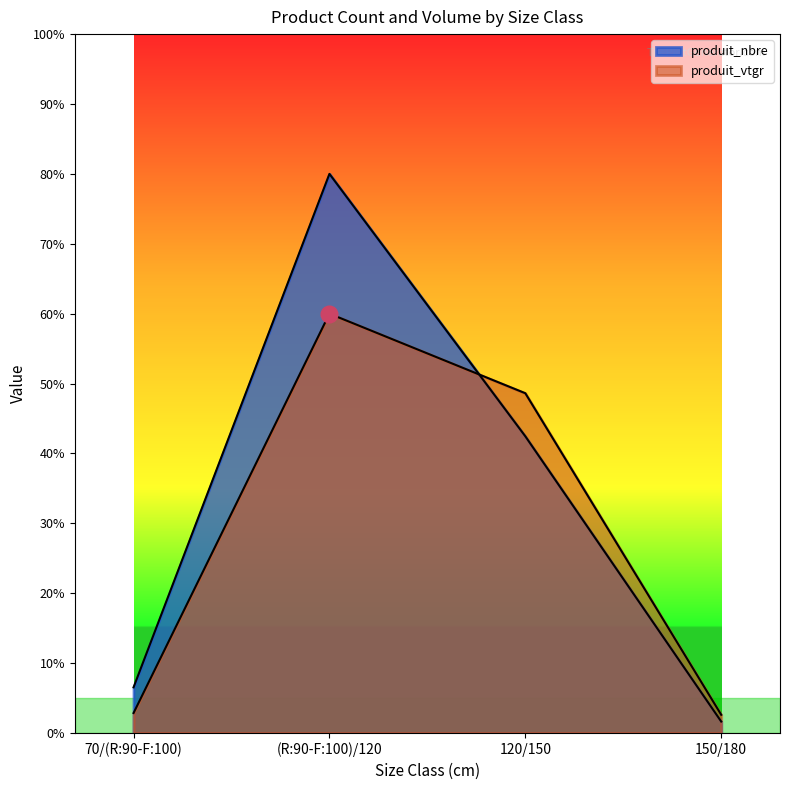

Rank the categories by produit_nbre value from lowest to highest.

150/180, 70/(R:90-F:100), 120/150, (R:90-F:100)/120